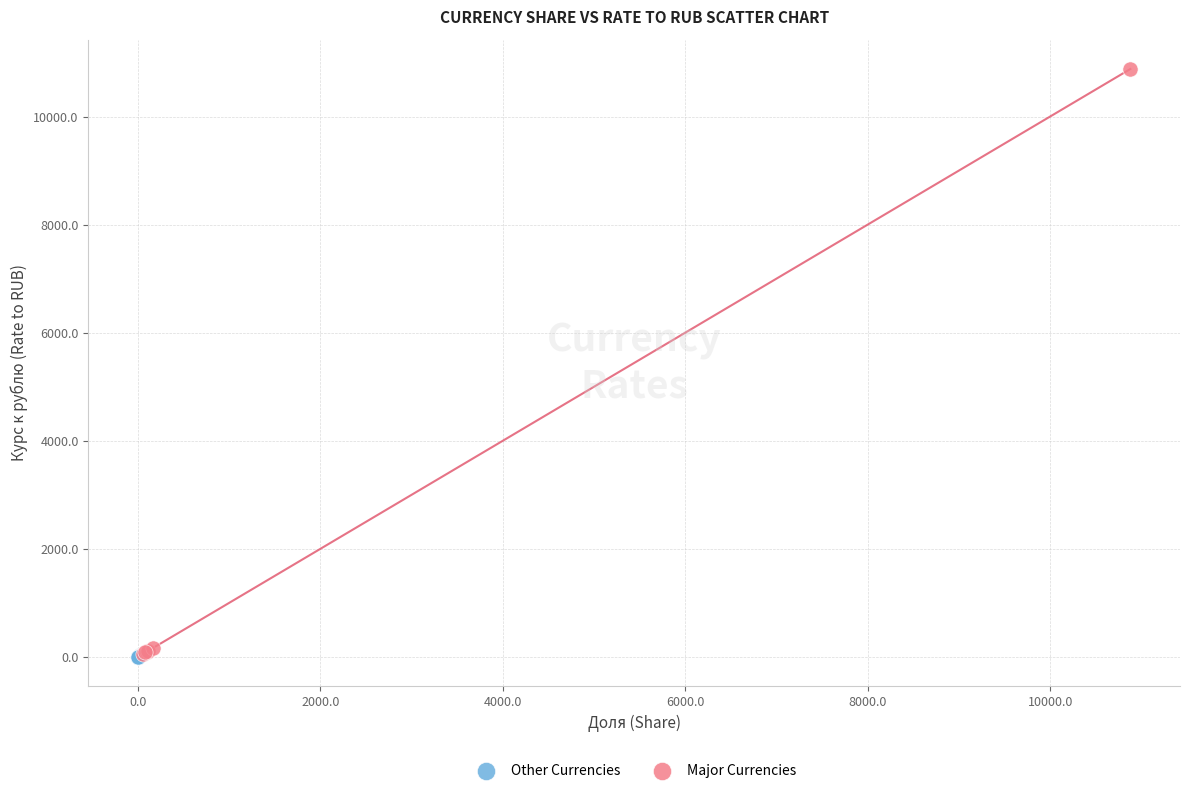

Which series reaches the maximum Y coordinate?

Major Currencies